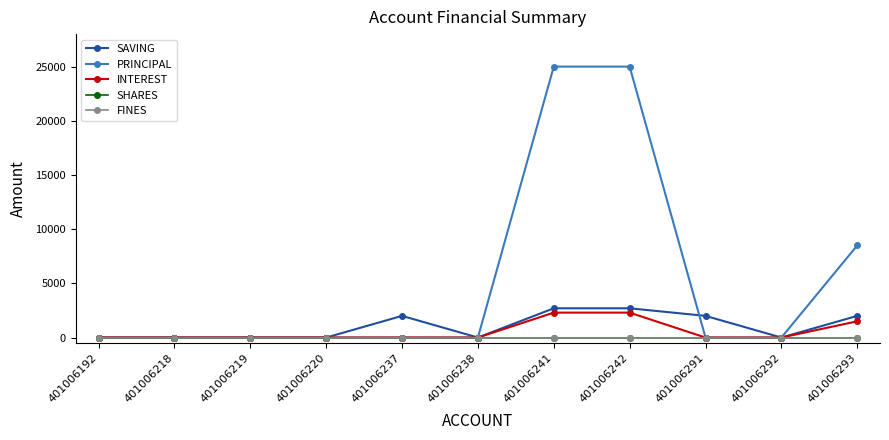

How many lines are shown in the chart?

5